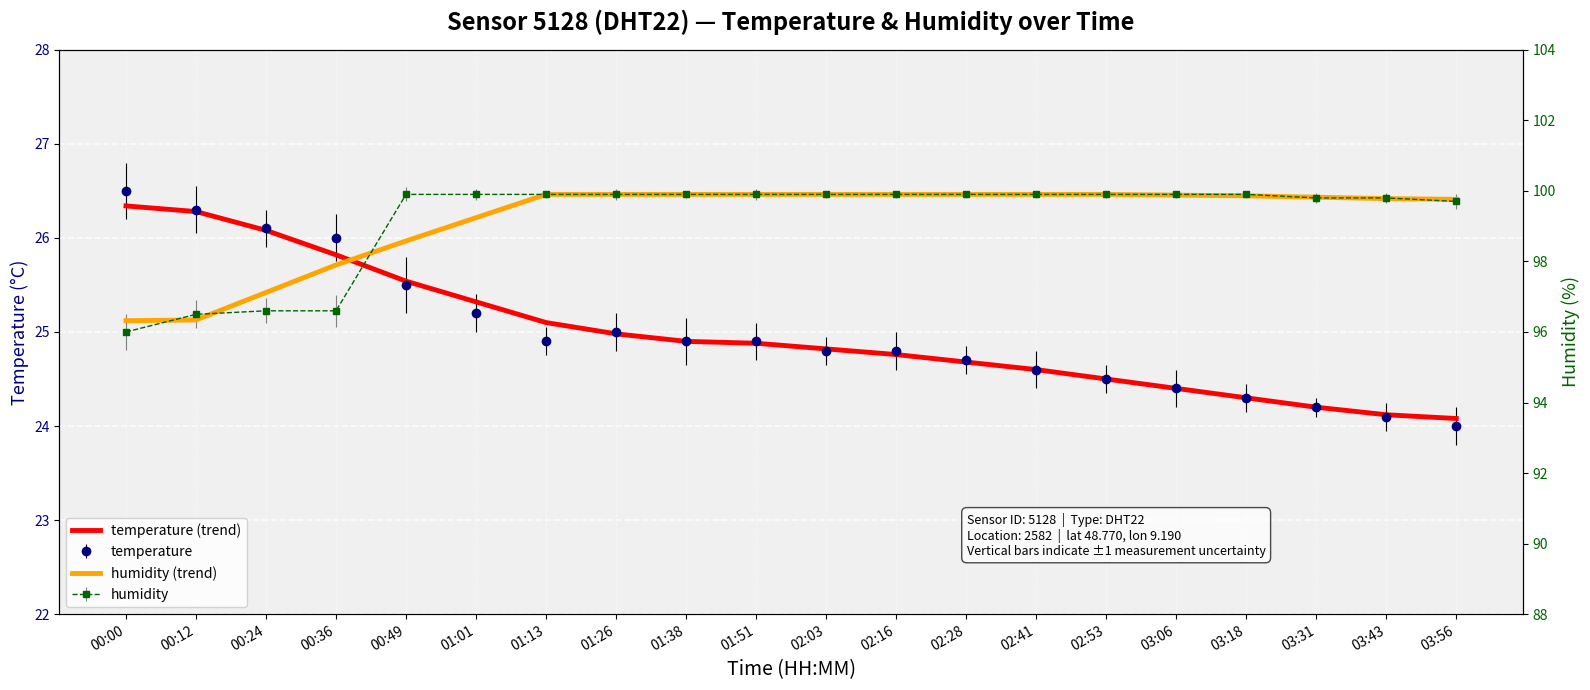

Which series changed the most between 01:26 and 03:18?

temperature (trend)